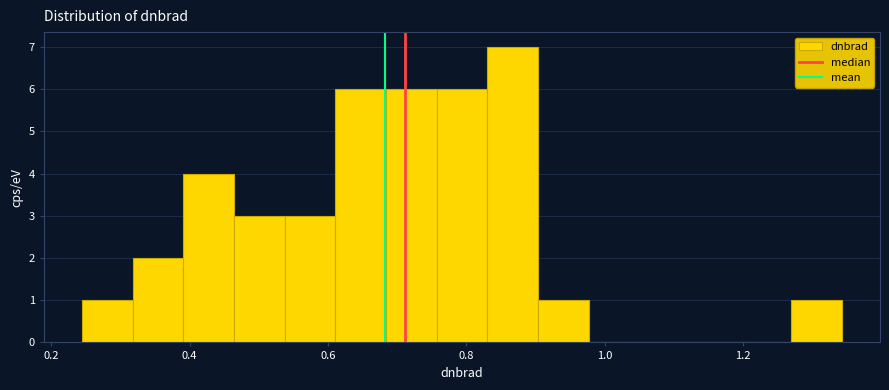

Around what value on the x-axis is the tallest bar? Give the approximate position of its centre, as read against the axis.

0.86